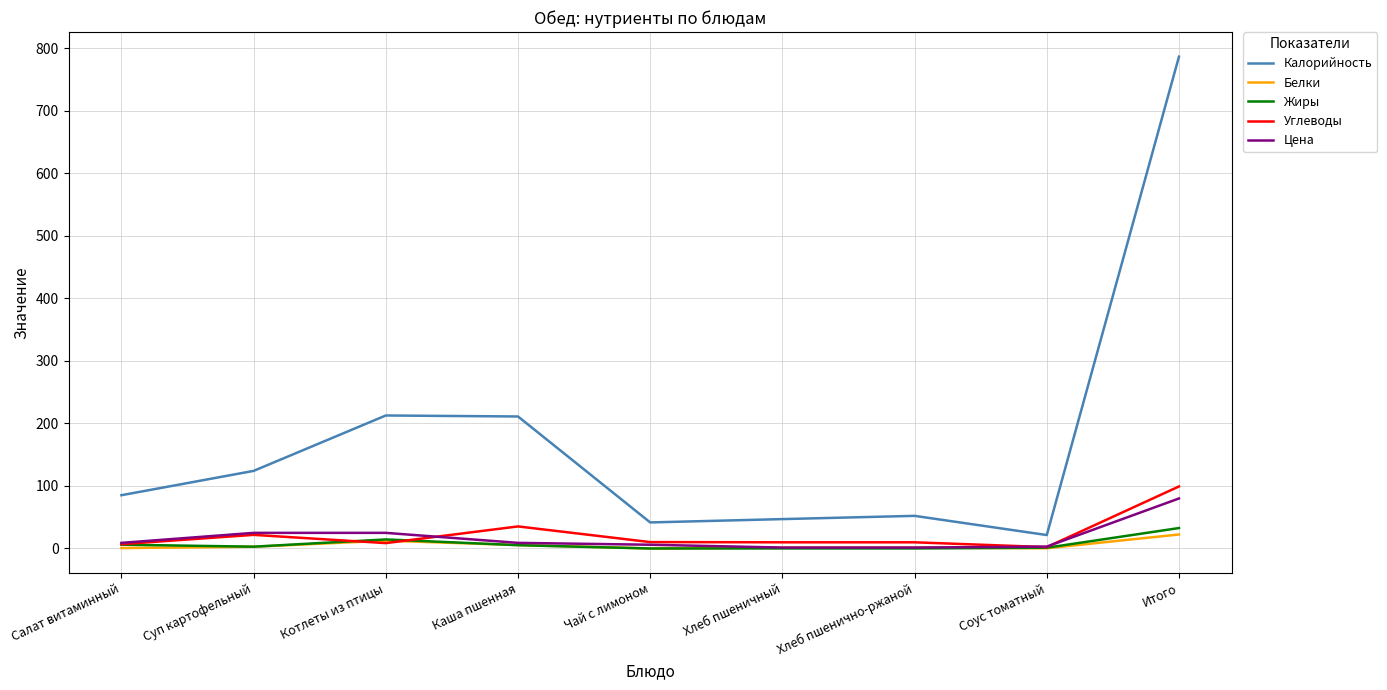

At which category does Углеводы reach its first local valley?

Котлеты из птицы